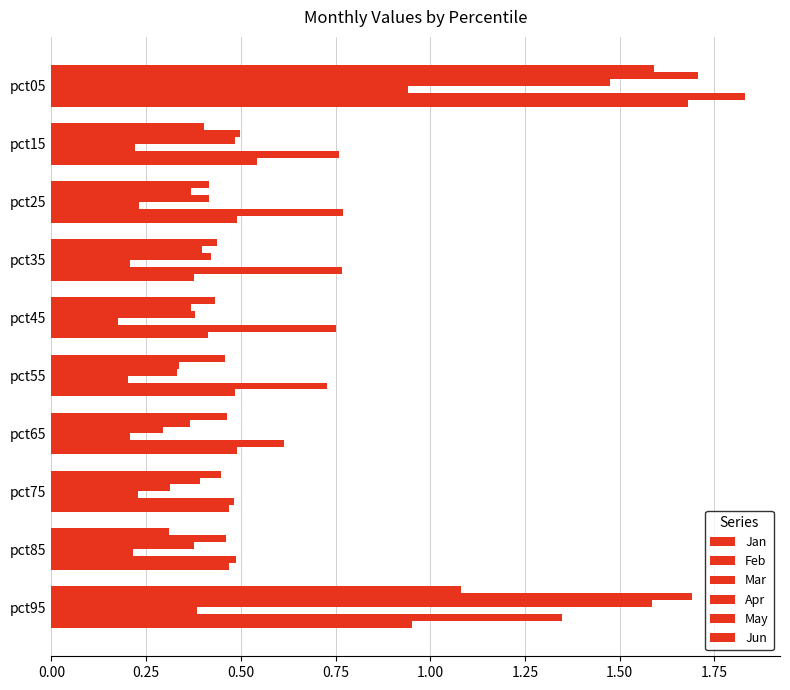

How many series are shown in this chart?

6